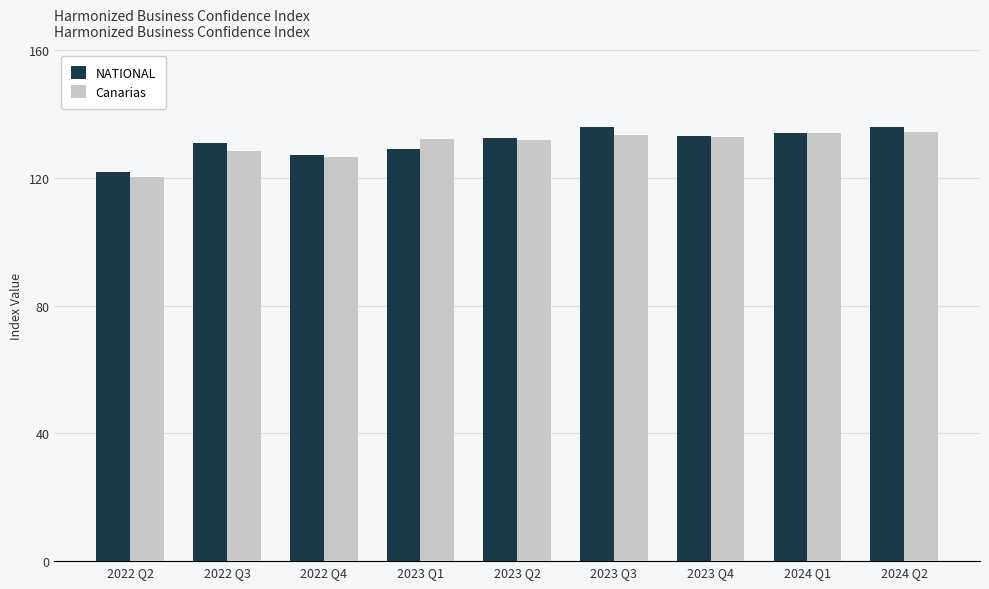

Is the value of NATIONAL at 2022 Q4 greater than the value of Canarias at 2023 Q4?

No